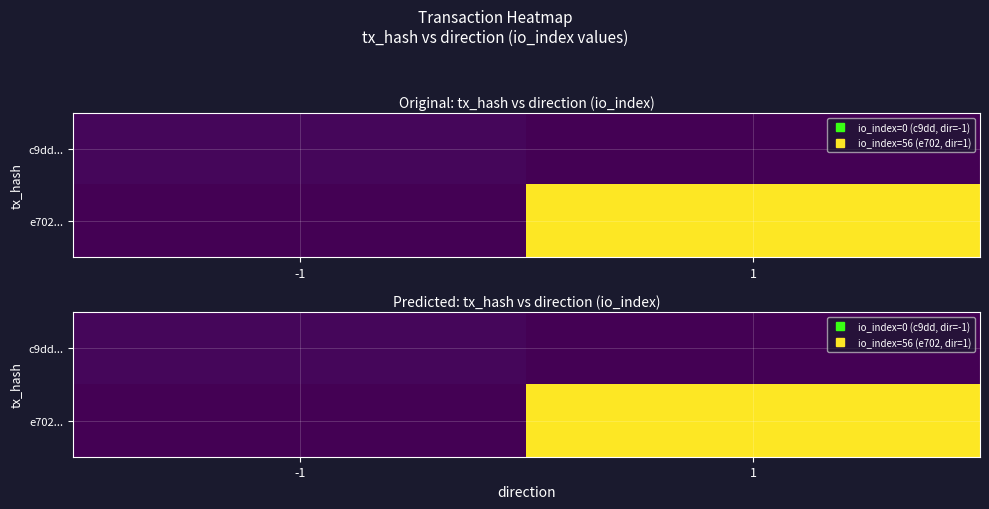

Count the number of data series in this chart.

2